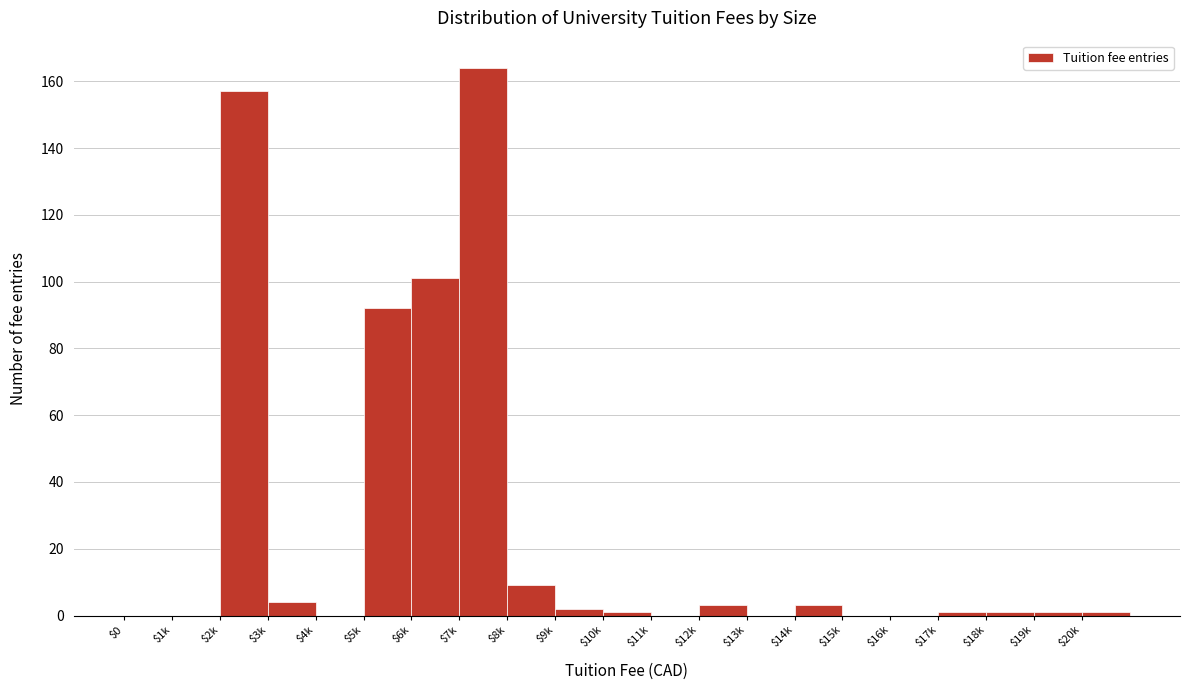

What is the maximum value shown in the chart?

164